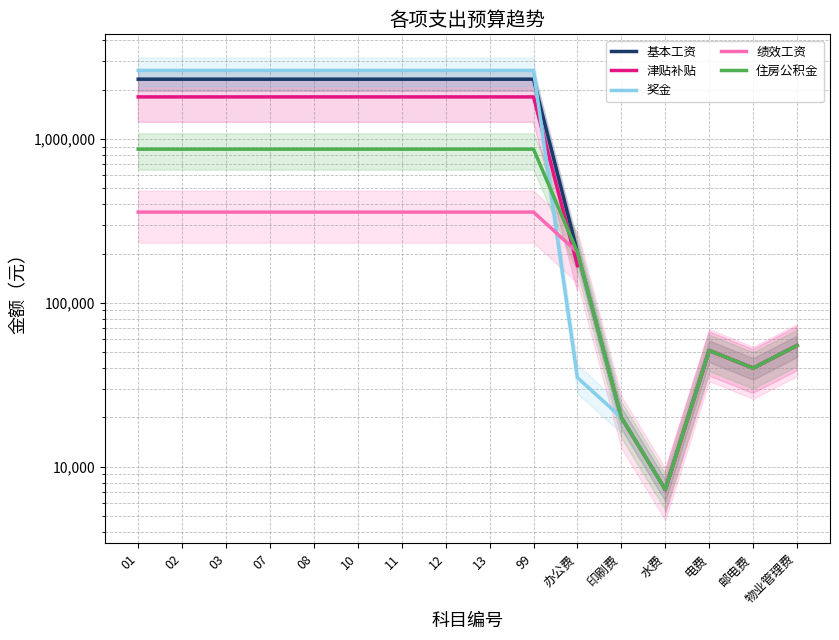

Is this an area chart (filled region under the line)?

No